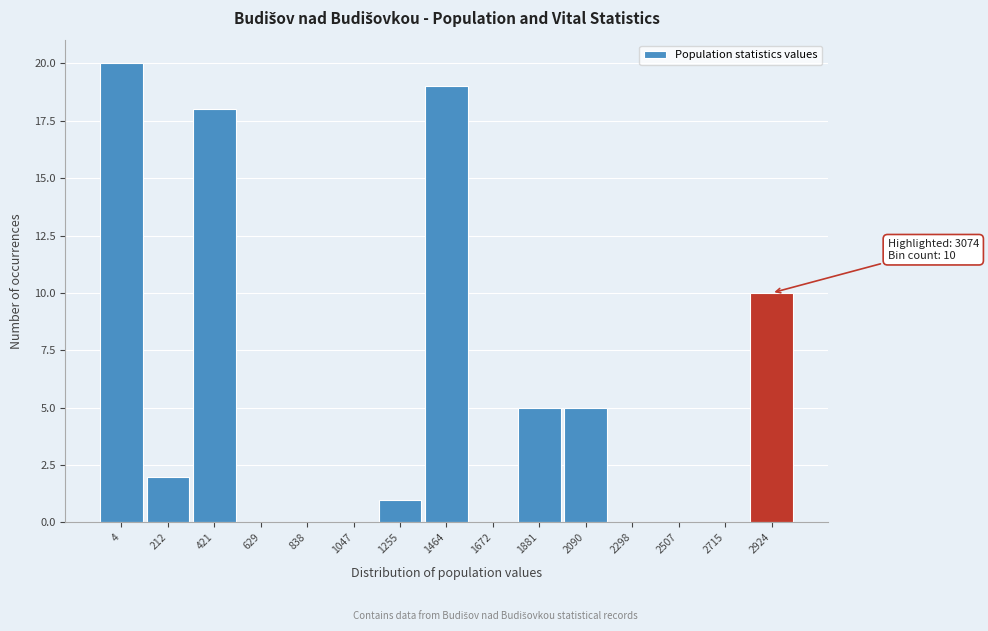

Reading left to right, what are all the values shown in this chart?

4=20	212=2	421=18	629=0	838=0	1047=0	1255=1	1464=19	1672=0	1881=5	2090=5	2298=0	2507=0	2715=0	2924=10